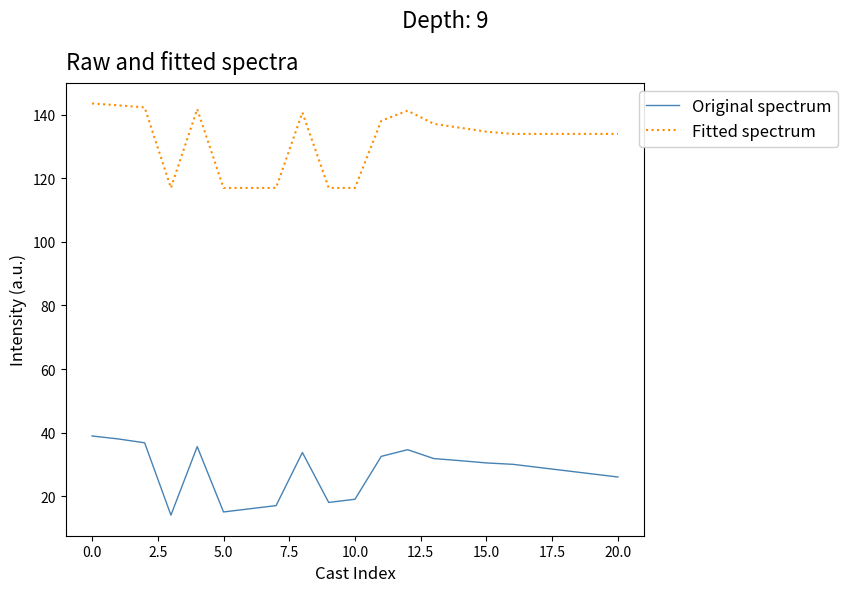

What are all the series names shown in the legend?

Original spectrum, Fitted spectrum